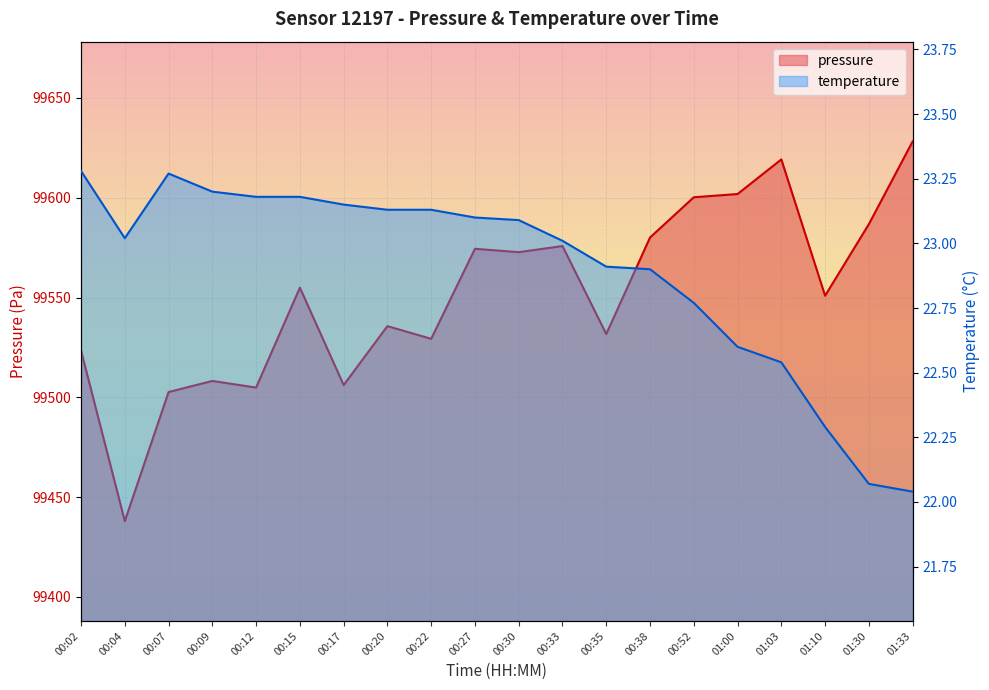

What are all the series names shown in the legend?

pressure, temperature